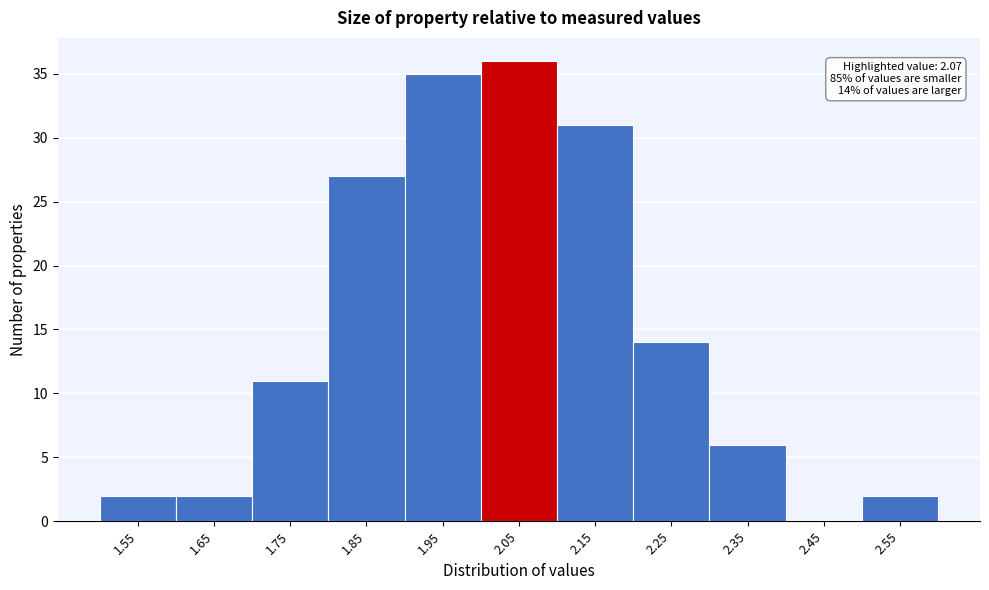

Reading left to right, what are all the values shown in this chart?

1.55=2	1.65=2	1.75=11	1.85=27	1.95=35	2.05=36	2.15=31	2.25=14	2.35=6	2.45=0	2.55=2